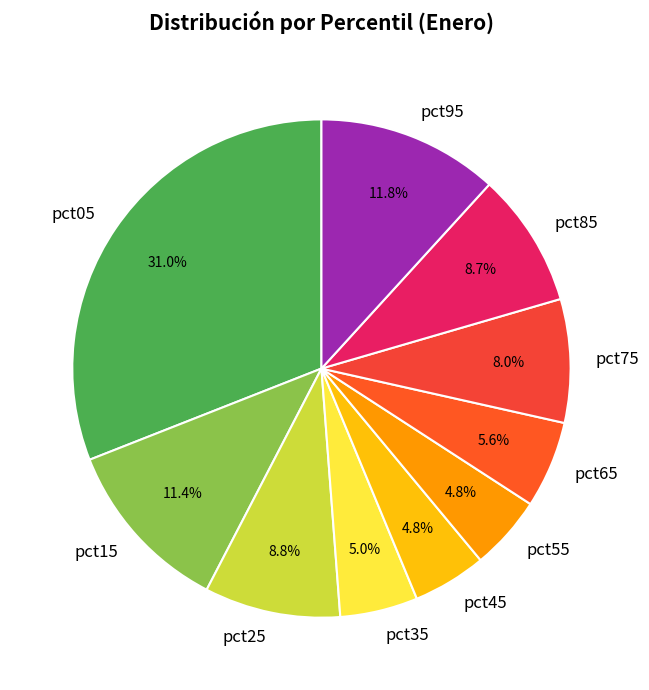

What percentage is NOT represented by pct85?

91.3%